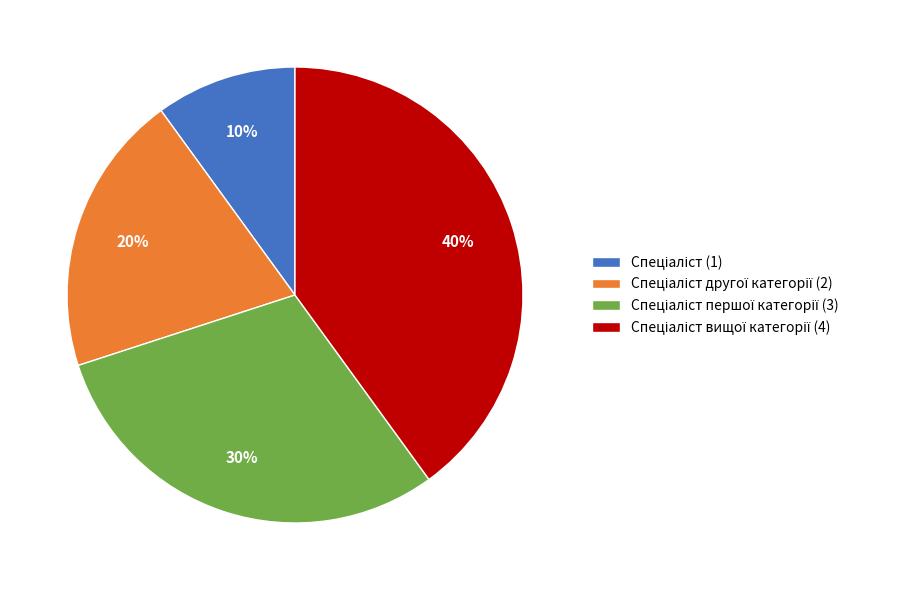

Is there any slice that represents more than half of the pie?

No